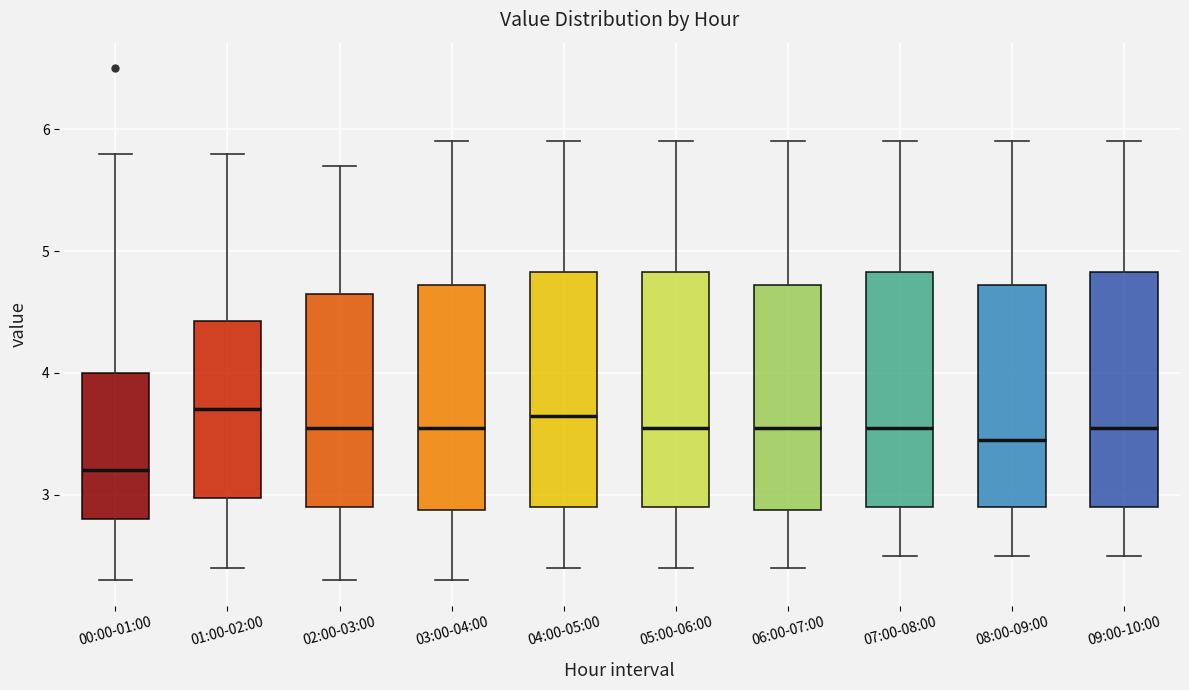

Which box has the lowest median line?

00:00-01:00